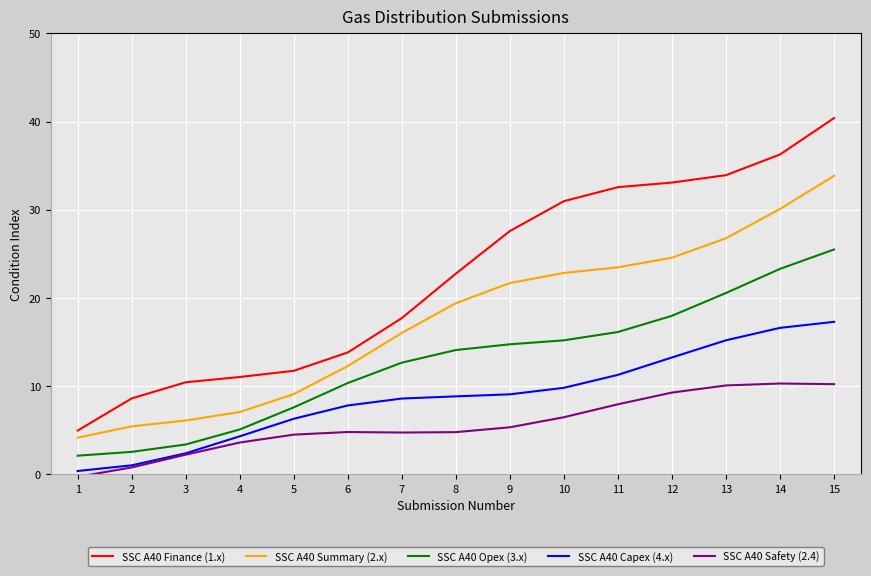

What is the sum of the SSC A40 Finance (1.x) values at 12 and 7?

50.8